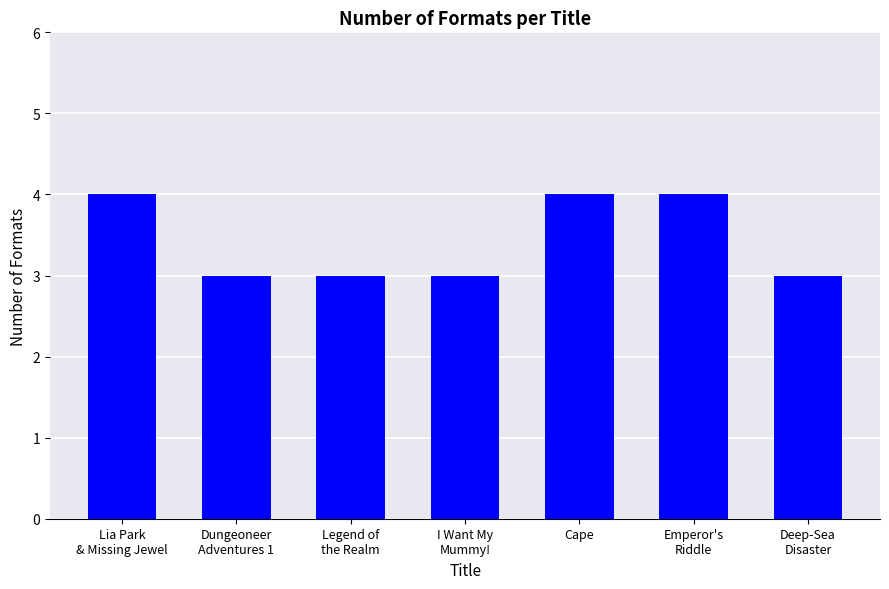

What is the smallest value displayed?

3